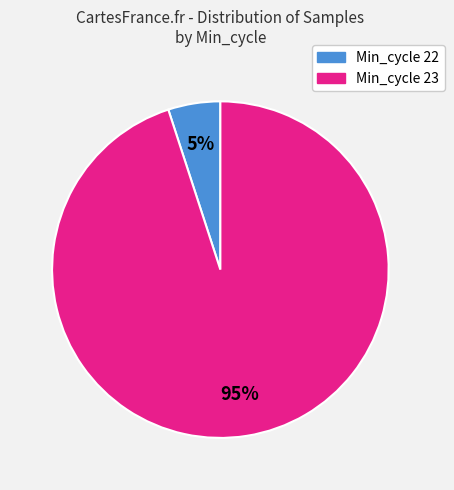

To the nearest percent, what is the average slice percentage?

50%